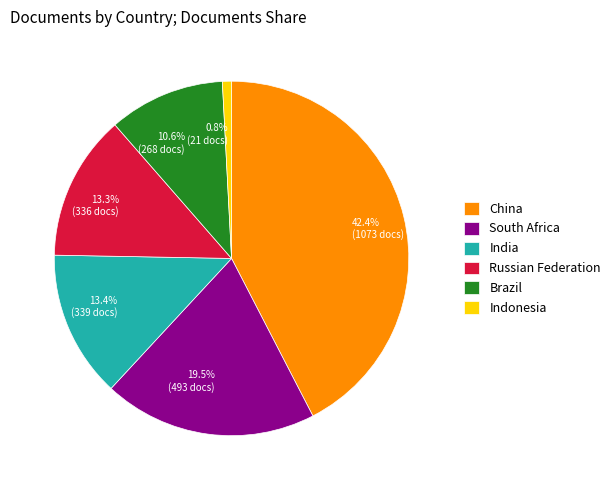

To the nearest percent, what is the difference between the Brazil and India slice percentages?

3%